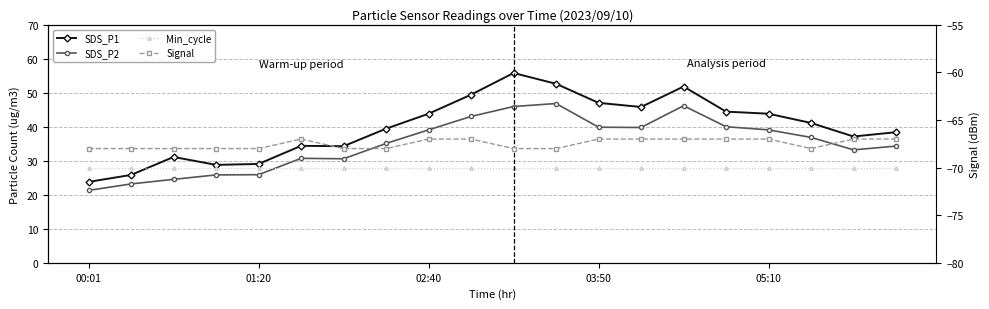

True or false: SDS_P1 and SDS_P2 intersect in this chart.

False